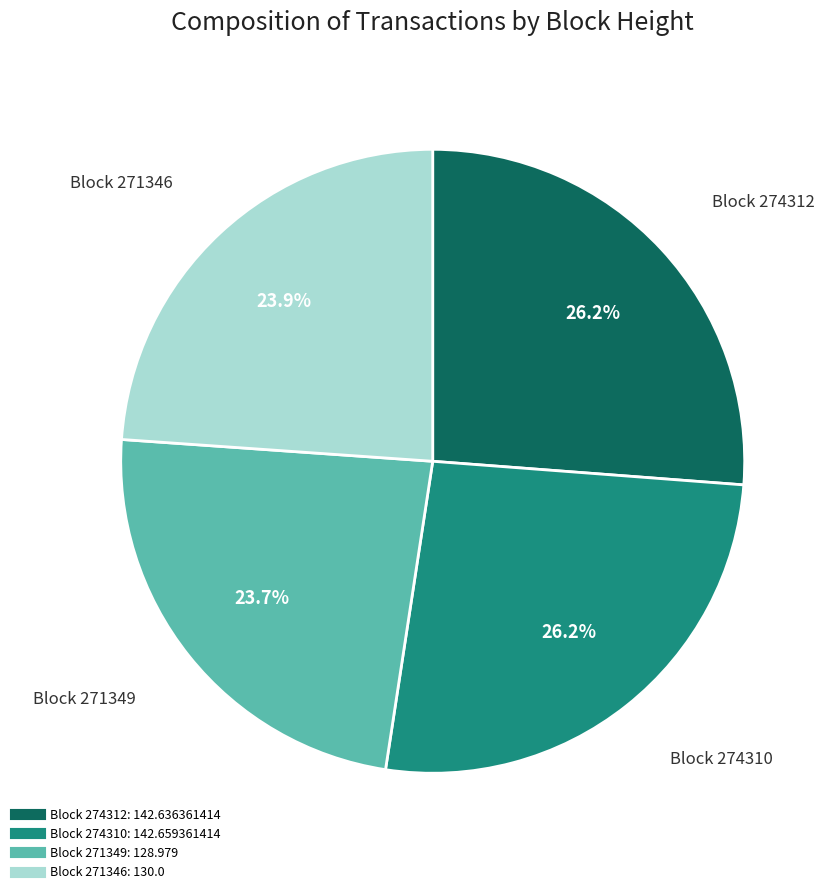

Is there any slice that represents more than half of the pie?

No